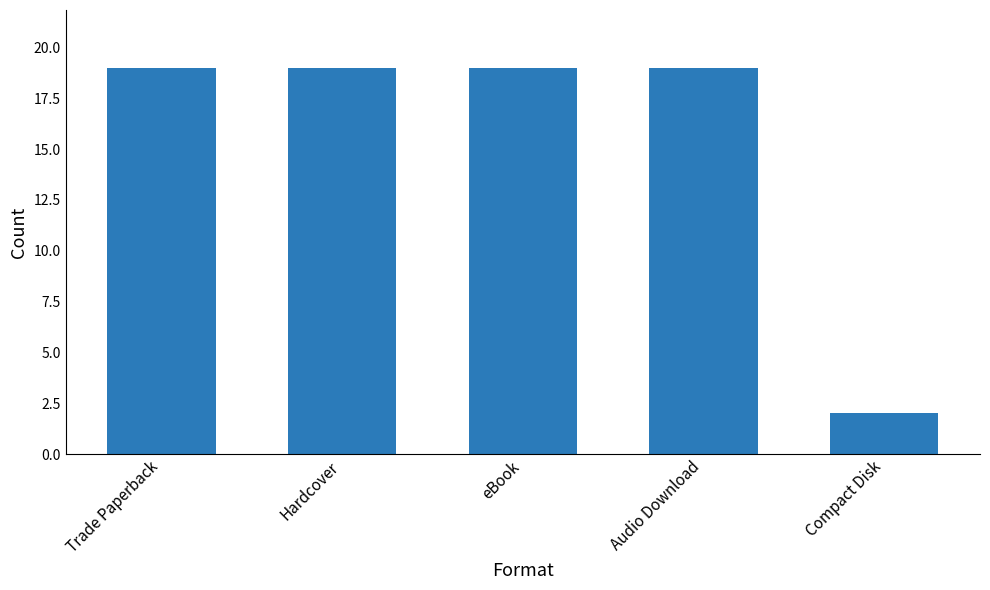

What is the greatest value displayed?

19